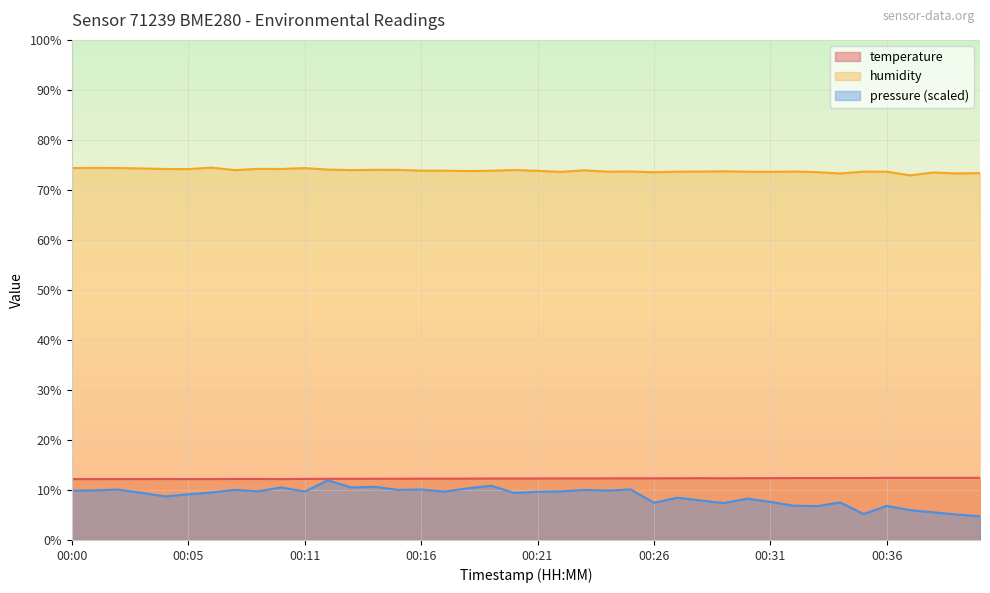

Which category has the highest value in the temperature series?

00:38